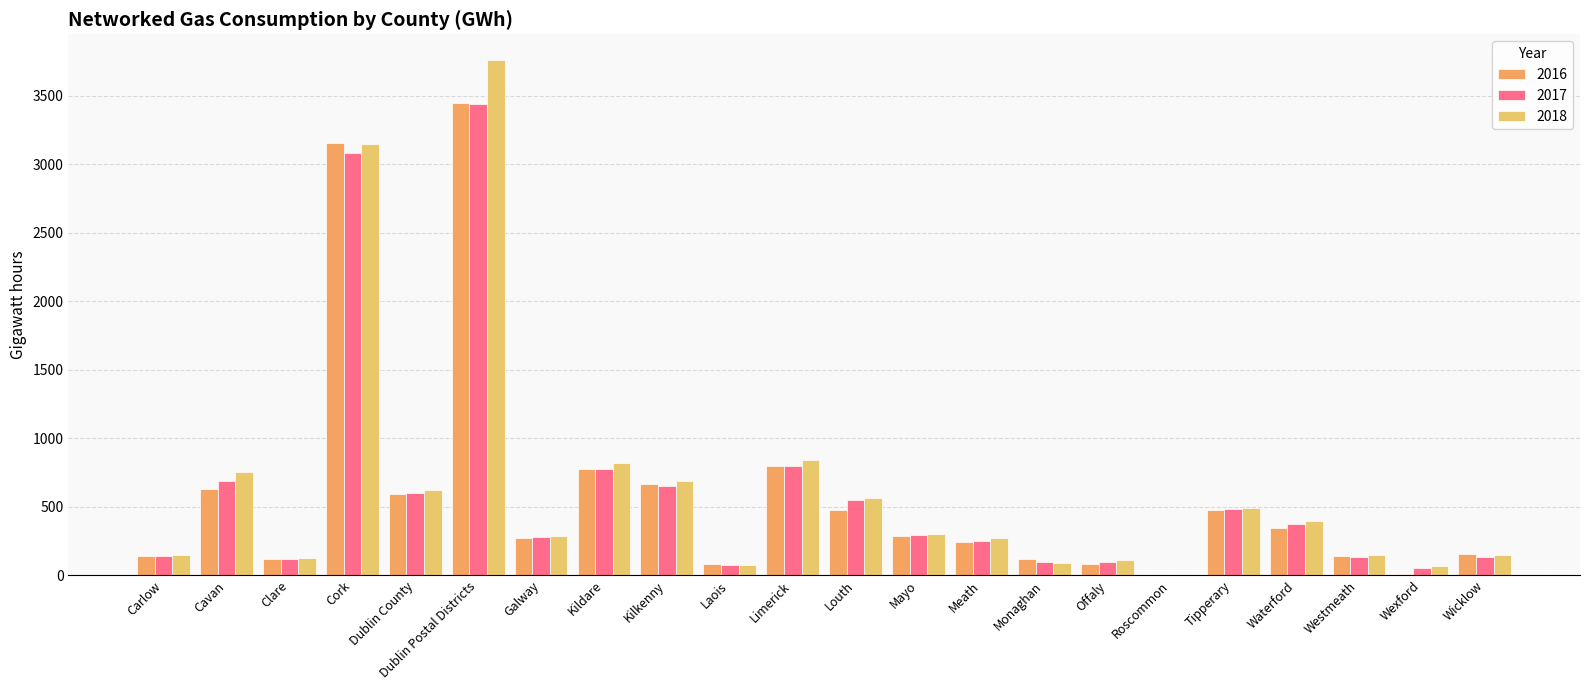

At which label does 2018 reach its peak?

Dublin Postal Districts